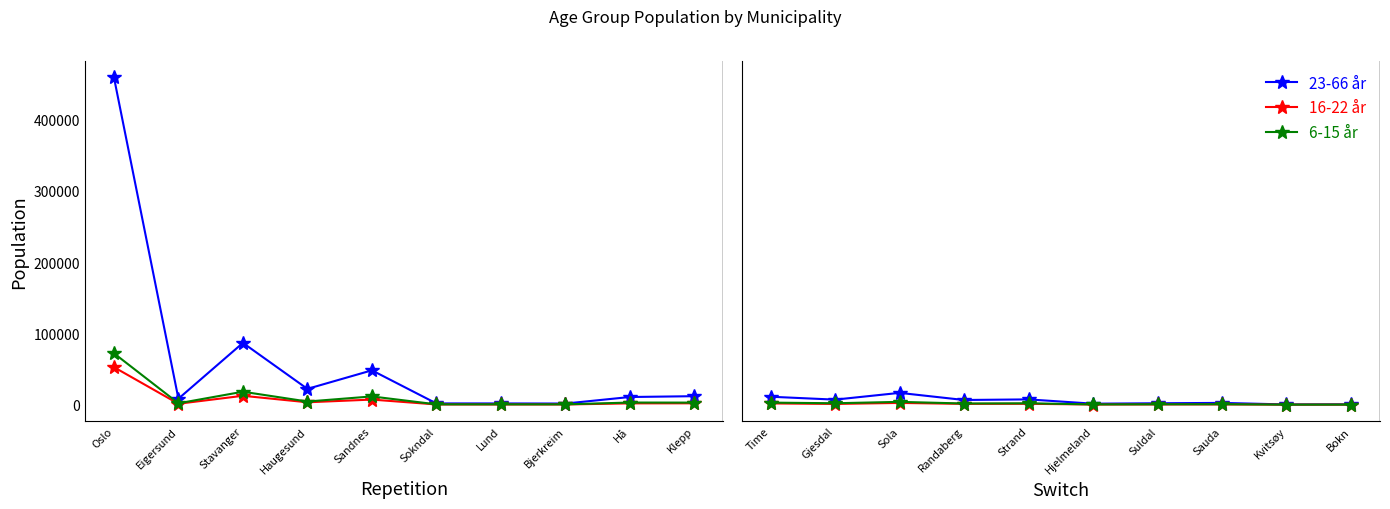

Where is the first local maximum for 16-22 år?

Sola